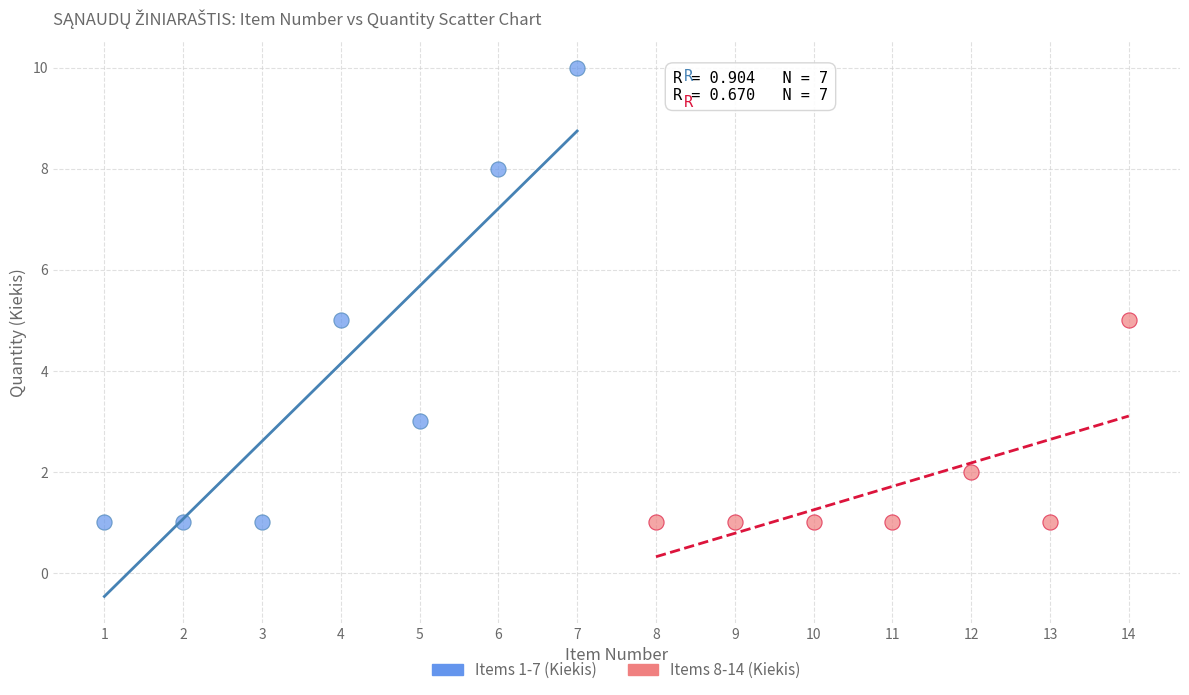

Which series has the largest Y range (max minus min)?

Items 1-7 (Kiekis)